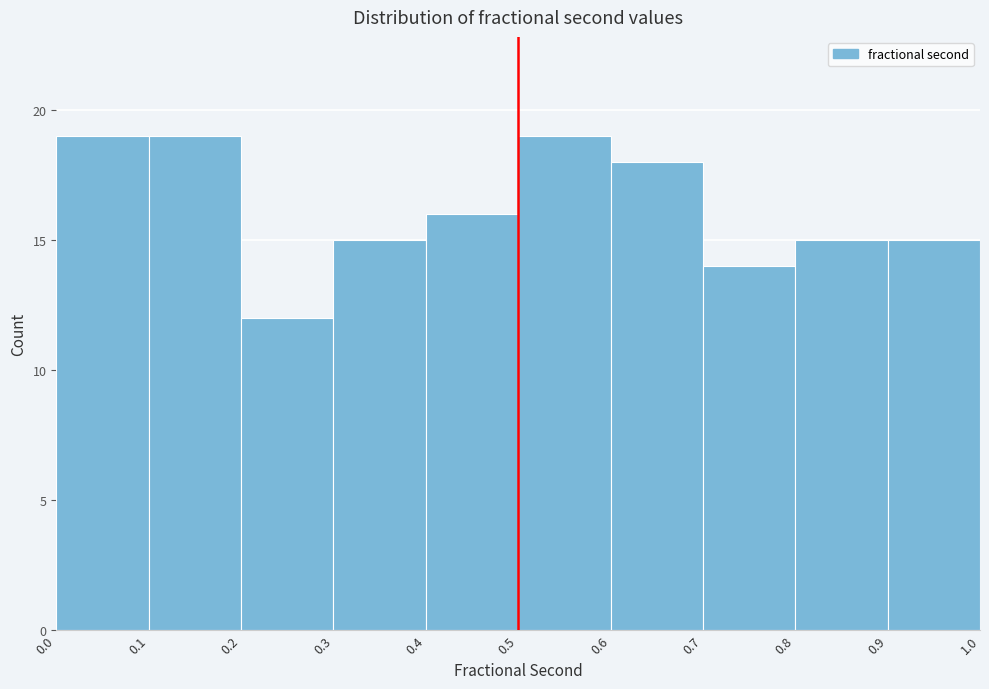

How tall is the bar that spans 0.5 to 0.6 on the x-axis? The values are not printed on the chart, so give them approximately, as read against the axis.

19